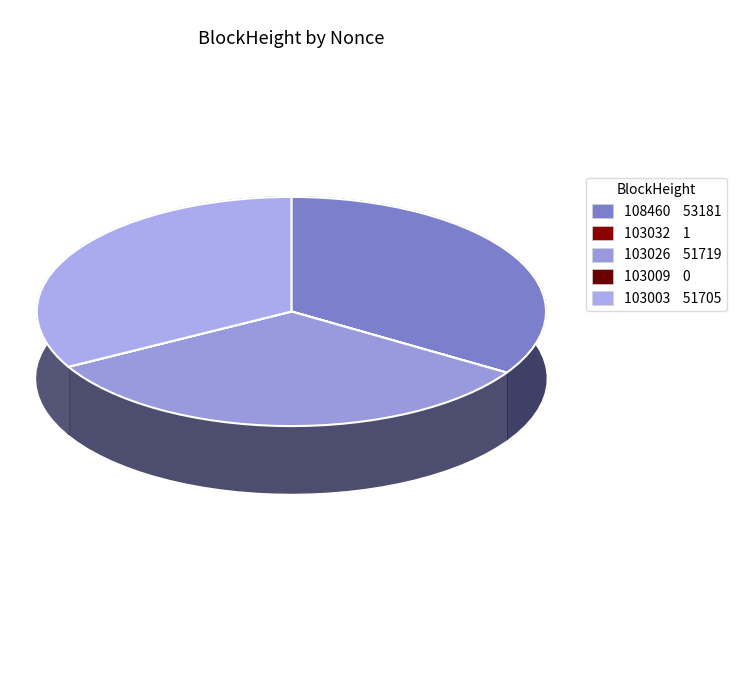

Count the number of slices in the pie.

5